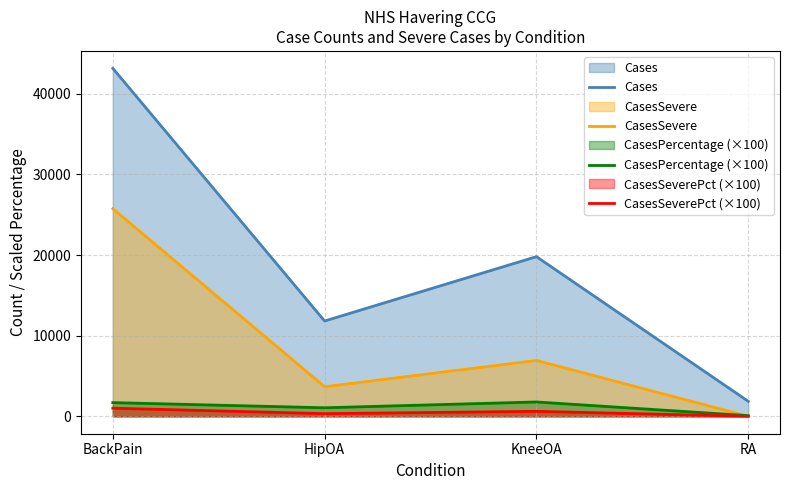

The value of CasesPercentage (×100) at HipOA is 1060. True or false?

True